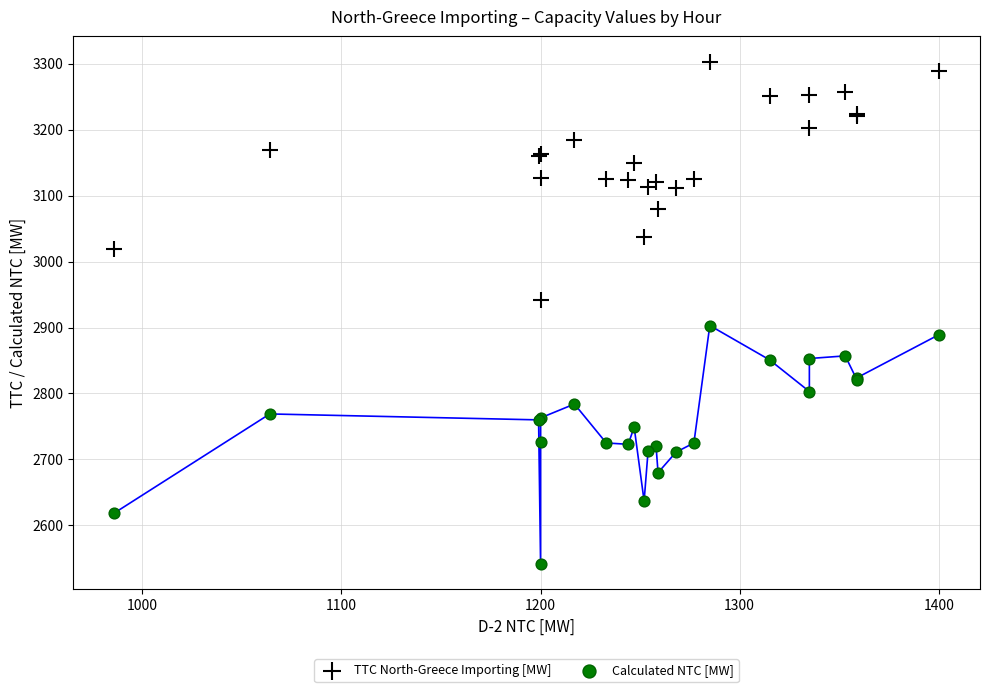

Which series contains the highest Y value?

TTC North-Greece Importing [MW]